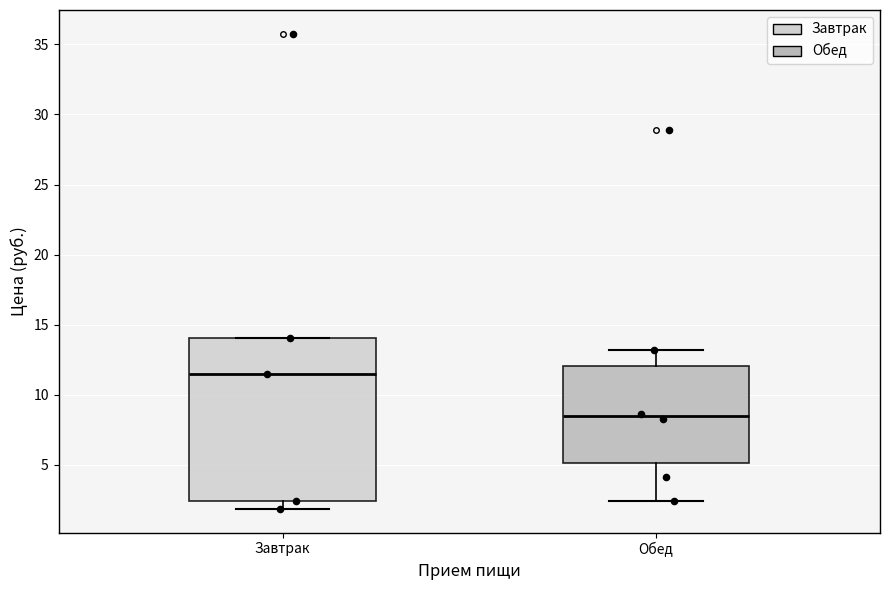

Reading left to right, read every box against the y-axis: the position of its median line, the range the box covers, and the ends of its whiskers. The values are not printed on the chart, so give them approximately, as read against the axis.

Завтрак: median 11.5, box 2.5 to 14.0, whiskers 2.0 to 14.0
Обед: median 8.5, box 5.0 to 12.0, whiskers 2.5 to 13.0